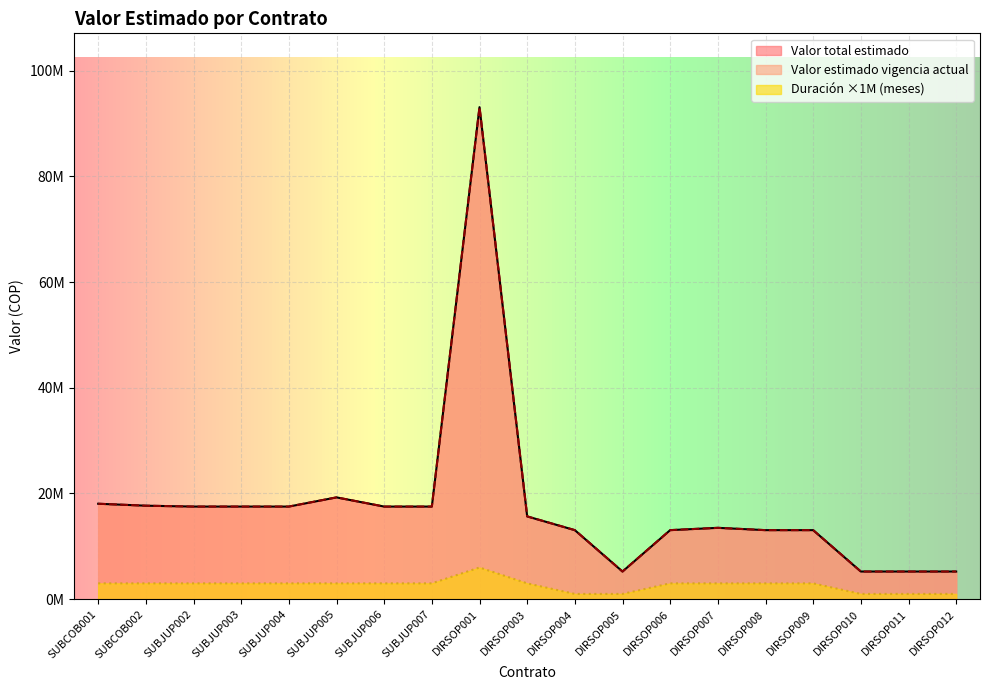

At which label does Valor total estimado reach its minimum?

DIRSOP005